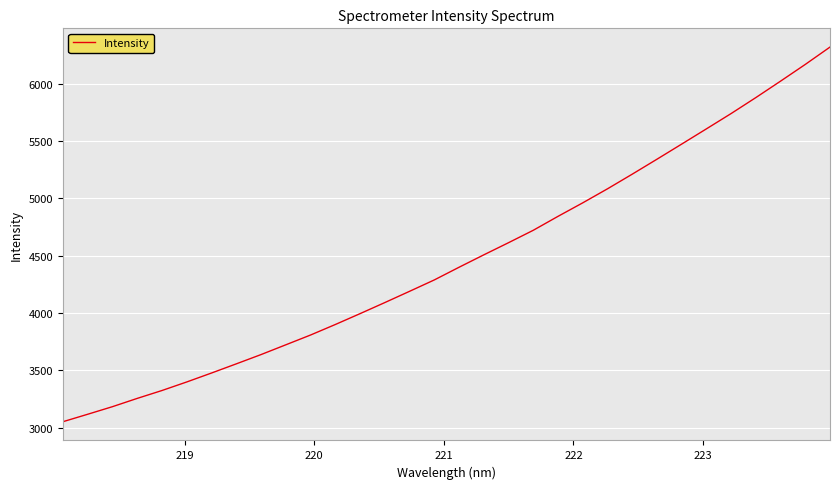

What is the difference between the maximum and minimum values?

3267.6